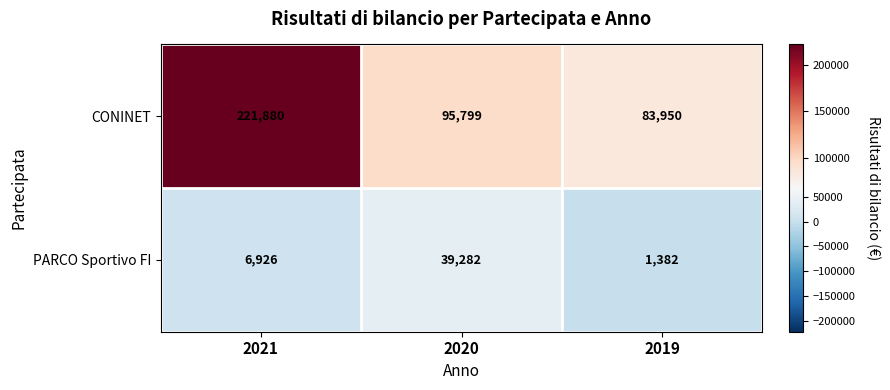

At which label is PARCO Sportivo FI closest to 20332?

2021